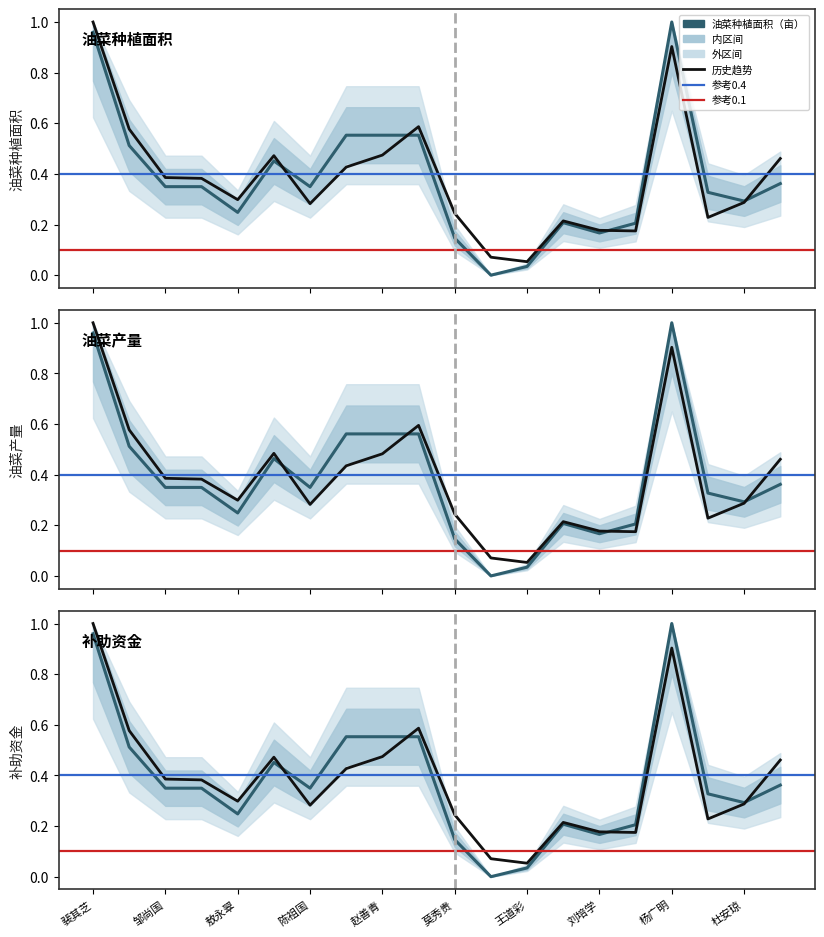

Where is the first local maximum for 油菜产量（kg）?

谌建礼